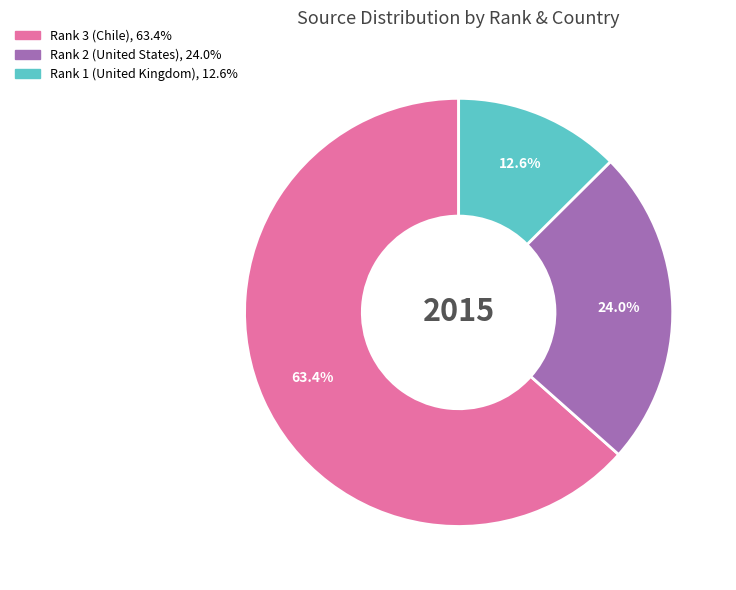

Which has a higher value, Rank 2 (United States) or Rank 3 (Chile)?

Rank 3 (Chile)